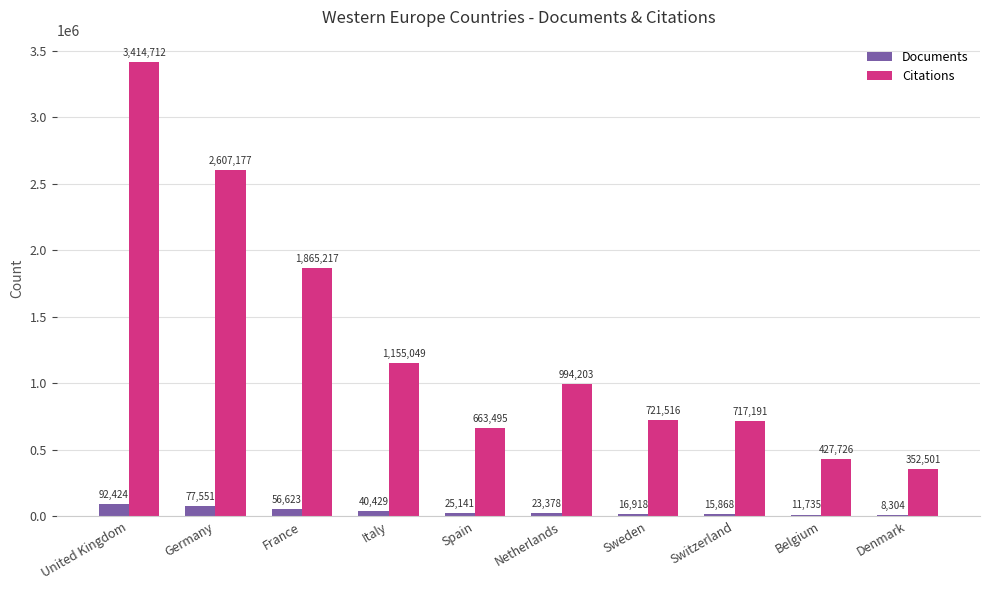

Reading left to right, list all the values displayed in this chart.

Documents: United Kingdom=92424	Germany=77551	France=56623	Italy=40429	Spain=25141	Netherlands=23378	Sweden=16918	Switzerland=15868	Belgium=11735	Denmark=8304
Citations: United Kingdom=3414712	Germany=2607177	France=1865217	Italy=1155049	Spain=663495	Netherlands=994203	Sweden=721516	Switzerland=717191	Belgium=427726	Denmark=352501